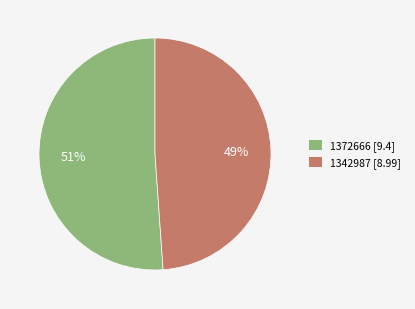

True or false: 1342987 accounts for 40% of the total.

False